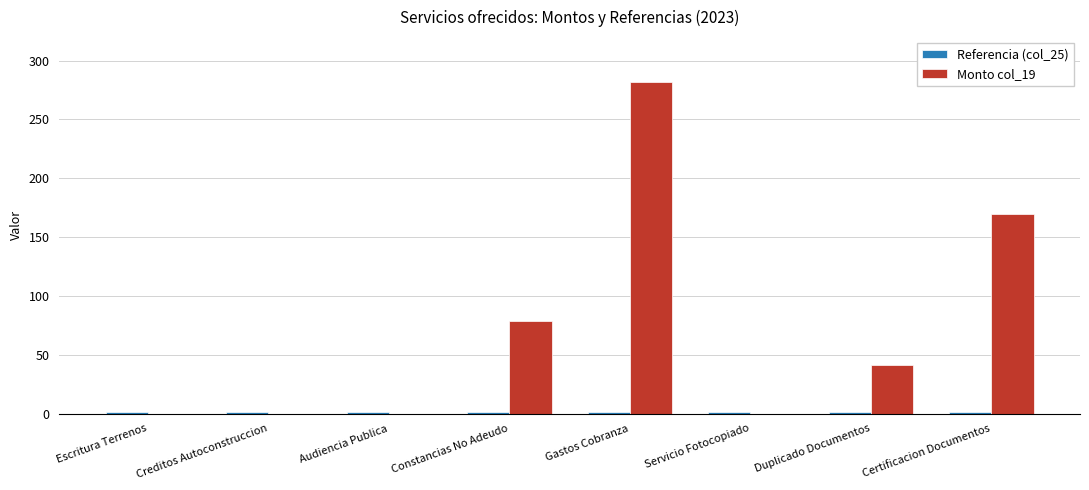

Which series has the largest total across all categories?

Monto col_19